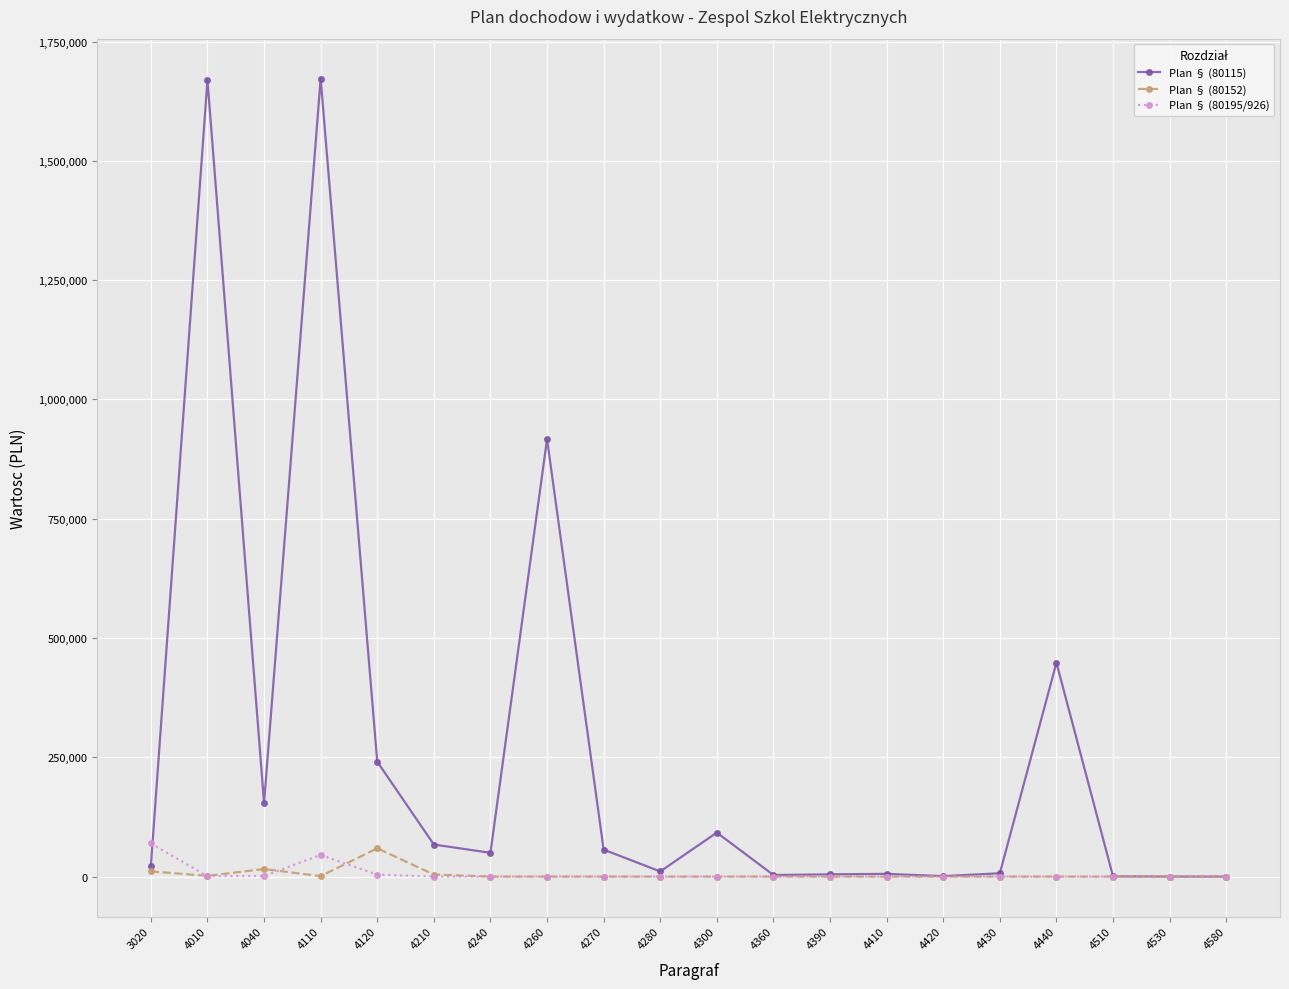

Does the chart have visible grid lines?

Yes